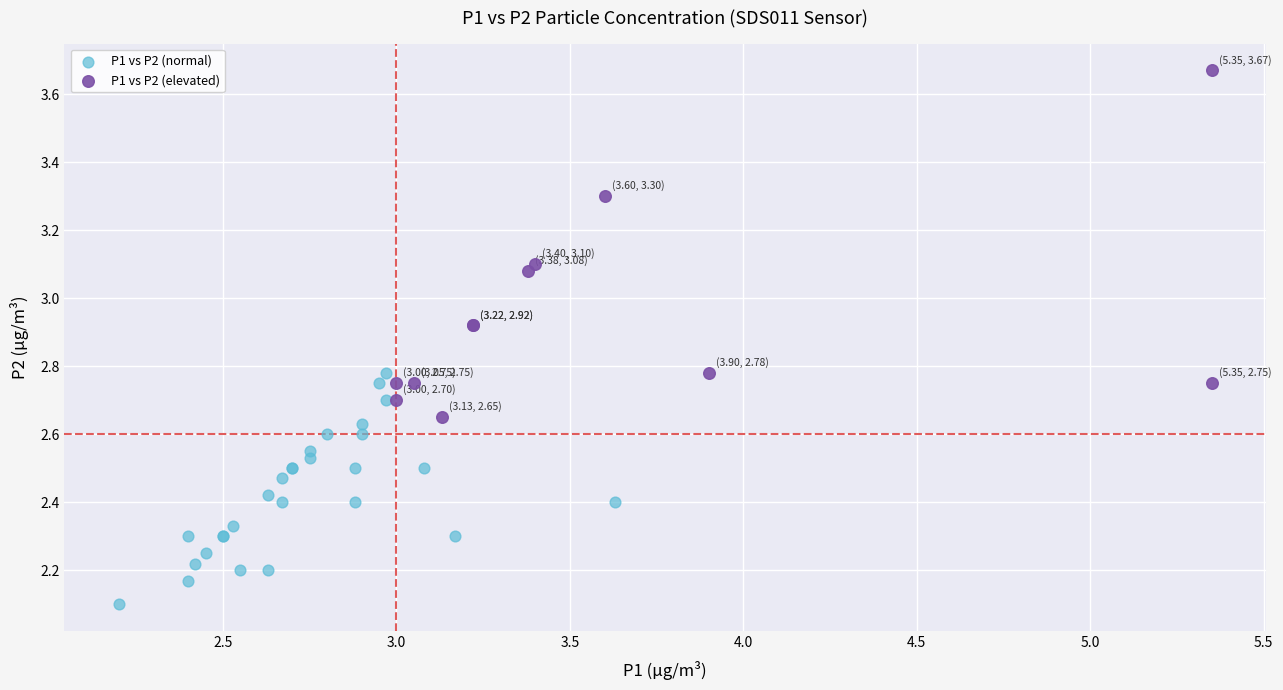

Which series has the largest Y range (max minus min)?

P1 vs P2 (elevated)